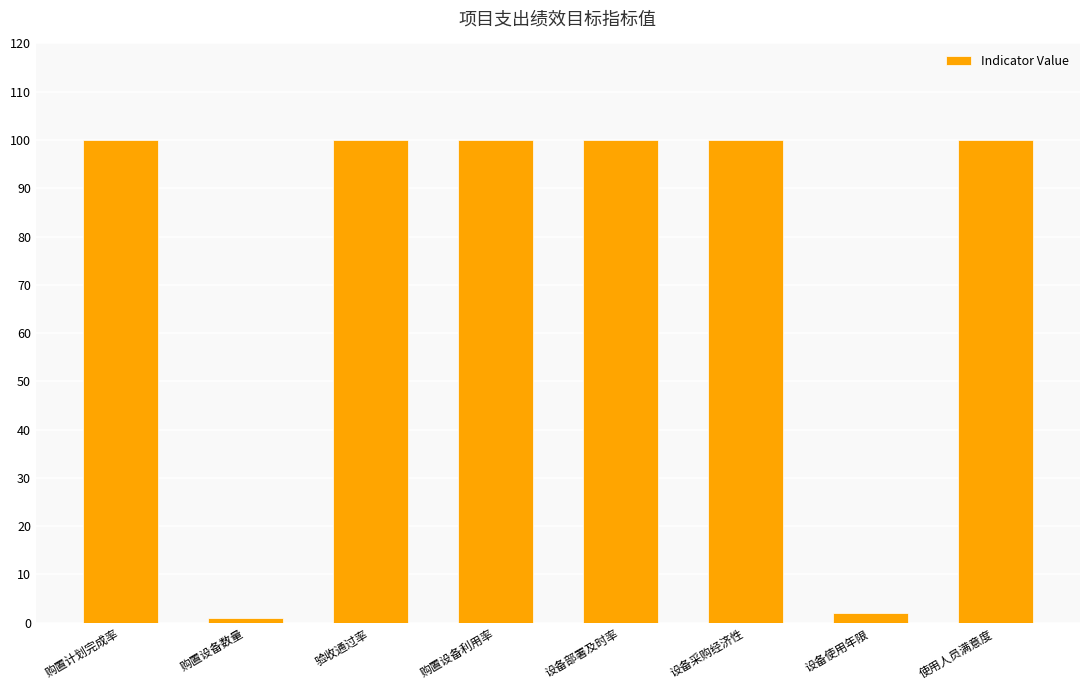

Where is the data nearest to the value 50?

设备使用年限